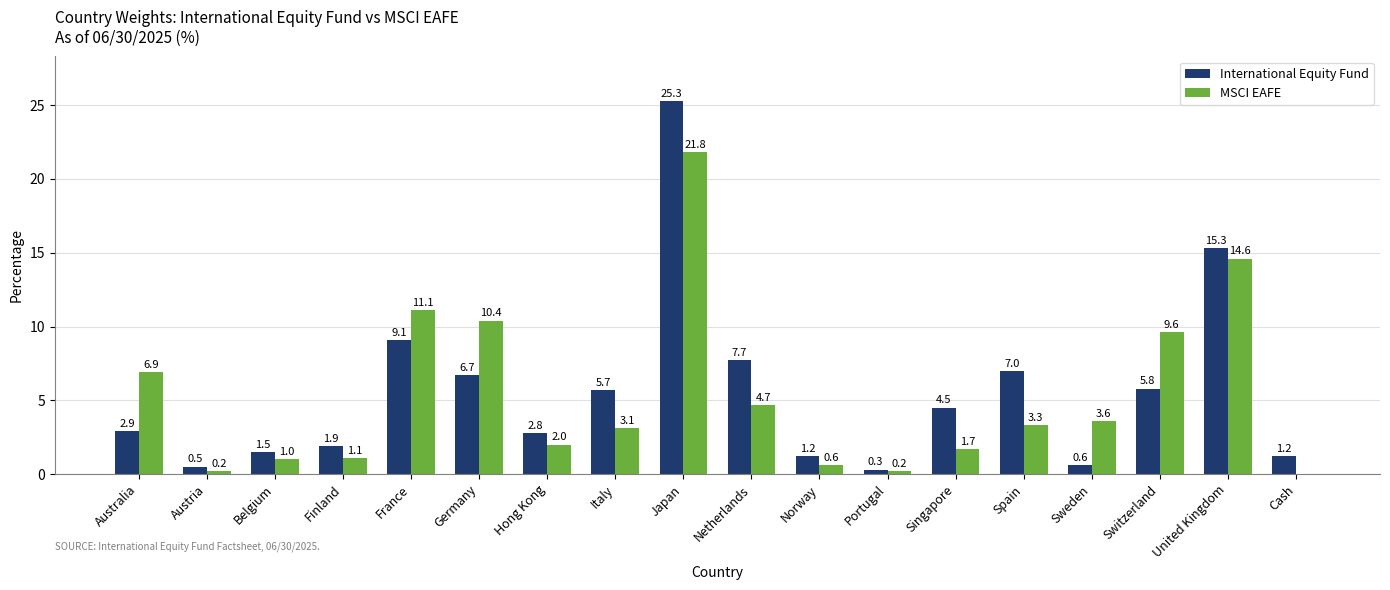

How many positive values does the MSCI EAFE series have?

17